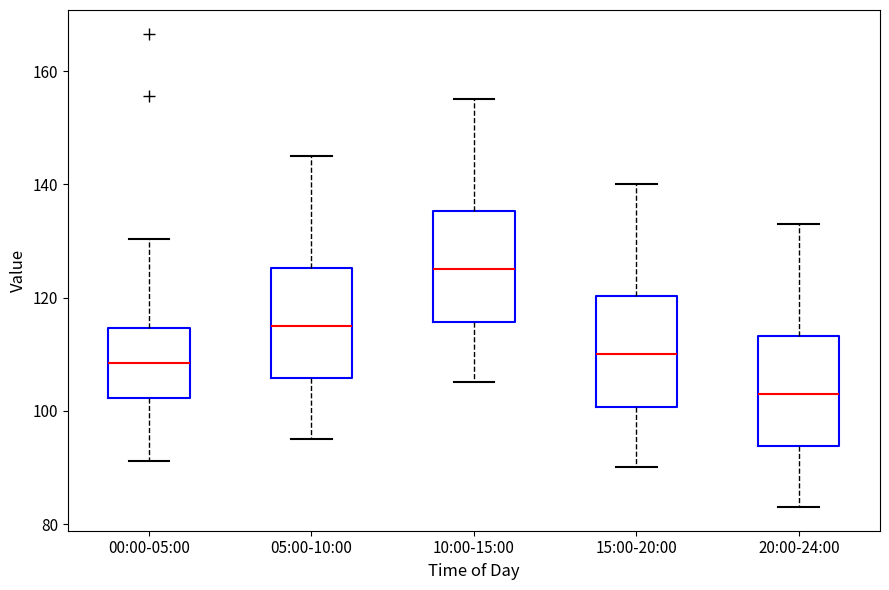

Reading left to right, transcribe this box plot: for each box, give where its median line is, the range the box spans, and where its two whiskers end, as read against the y-axis. The values are not printed on the chart, so give them approximately, as read against the axis.

00:00-05:00: median 108, box 102 to 114, whiskers 92 to 130
05:00-10:00: median 116, box 106 to 126, whiskers 96 to 146
10:00-15:00: median 126, box 116 to 136, whiskers 106 to 156
15:00-20:00: median 110, box 100 to 120, whiskers 90 to 140
20:00-24:00: median 104, box 94 to 114, whiskers 84 to 134